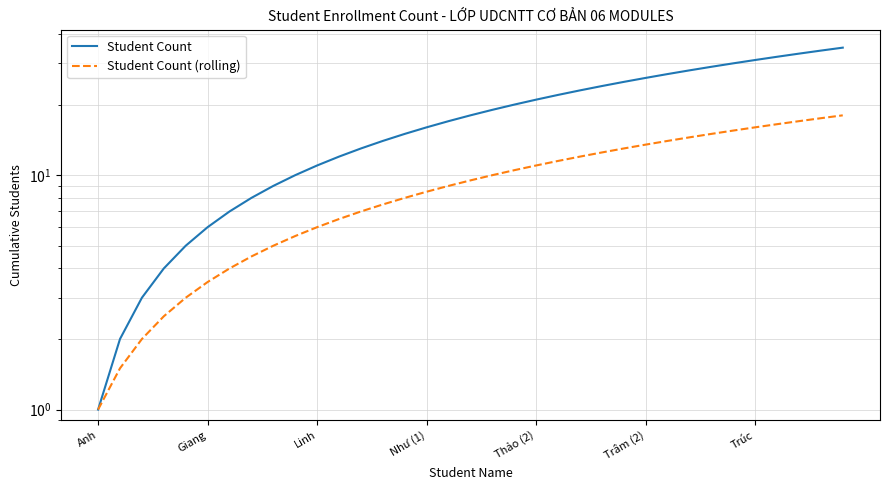

True or false: Student Count has a value of 33.0 at 32.

True